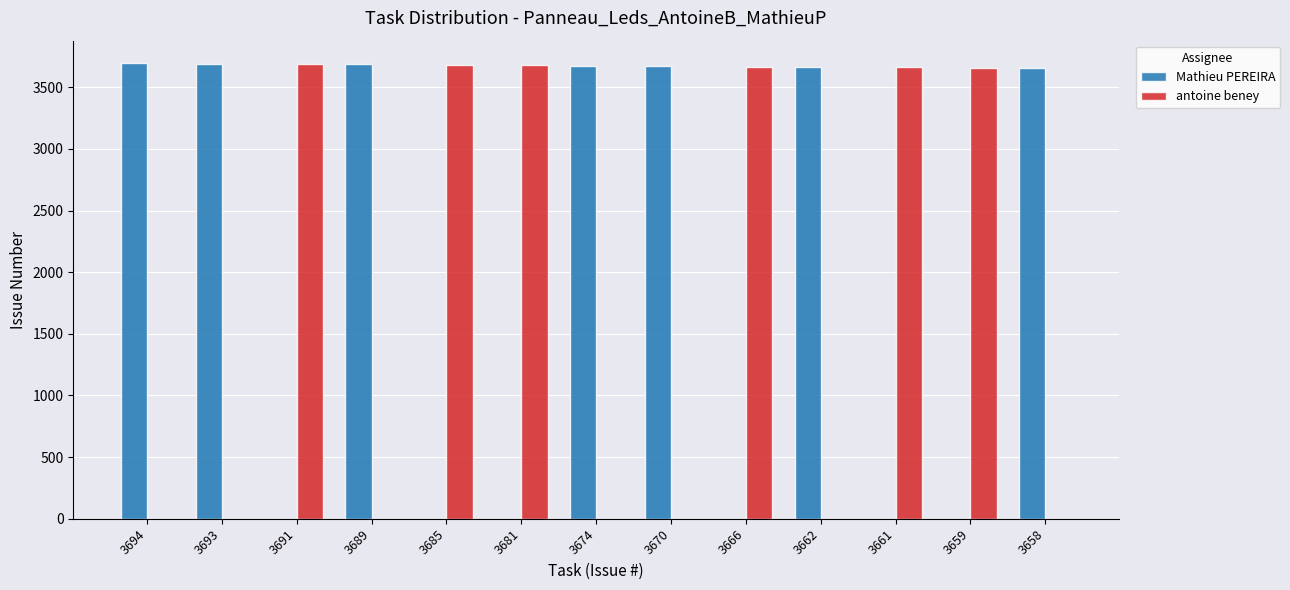

Is the value of antoine beney at 3681 greater than the value of Mathieu PEREIRA at 3681?

Yes